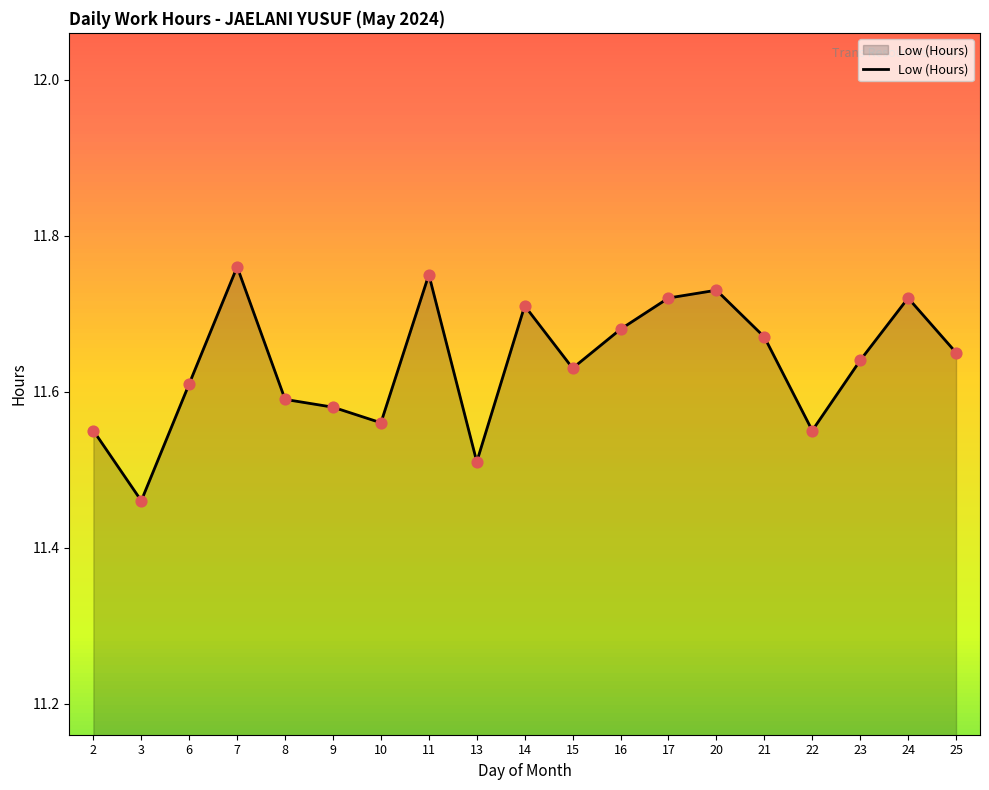

Between 13 and 20, which is larger?

20